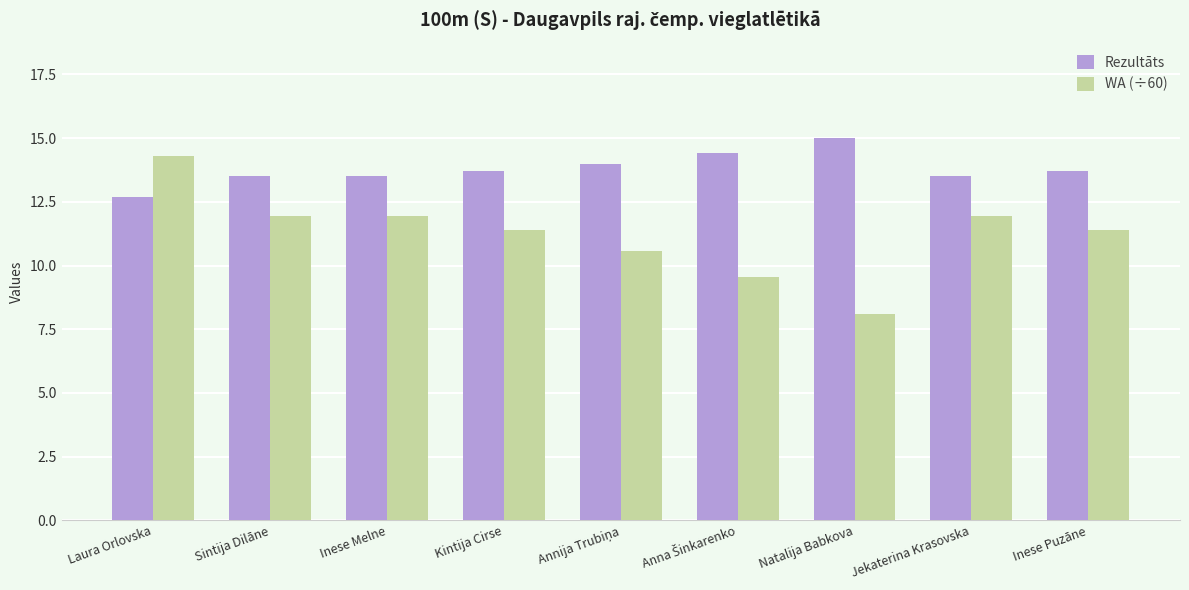

What is the spread (max minus min) of values at Kintija Cirse?

2.3